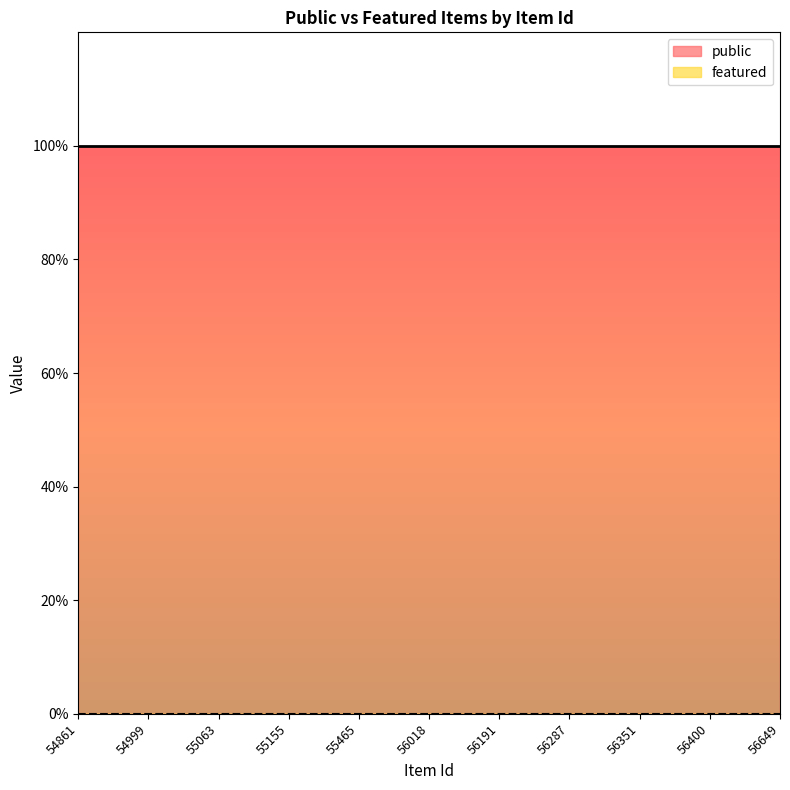

Which series has the largest total across all categories?

public